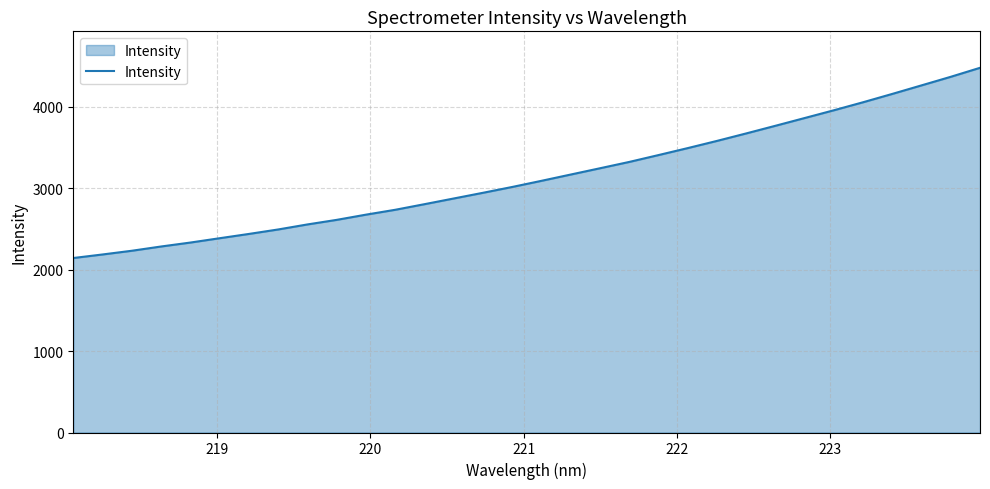

What is the minimum value shown in the chart?

2141.7